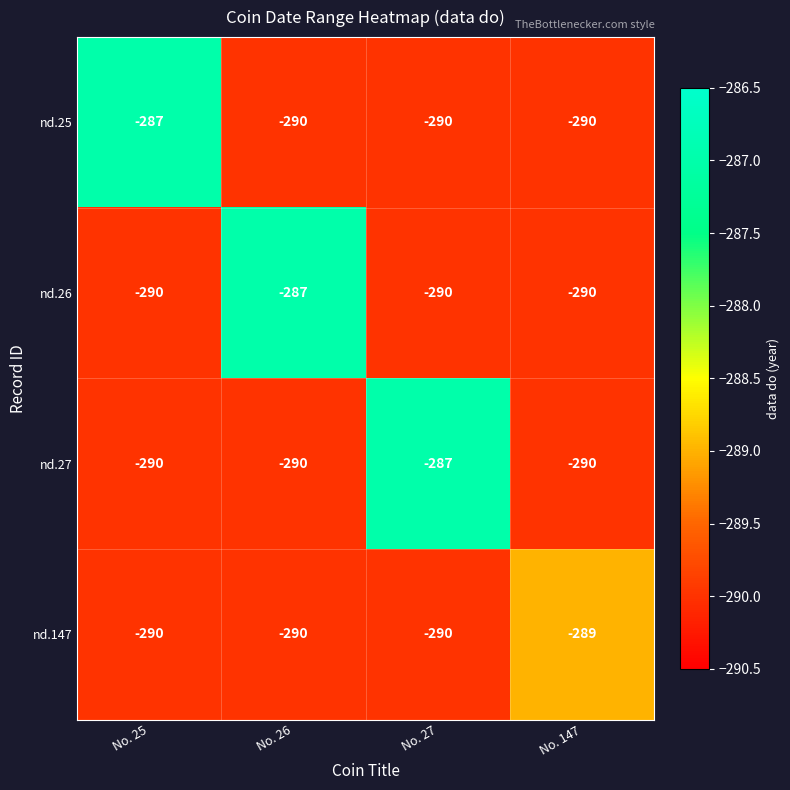

Count the nd.147 values in the range -290 to -289.

4